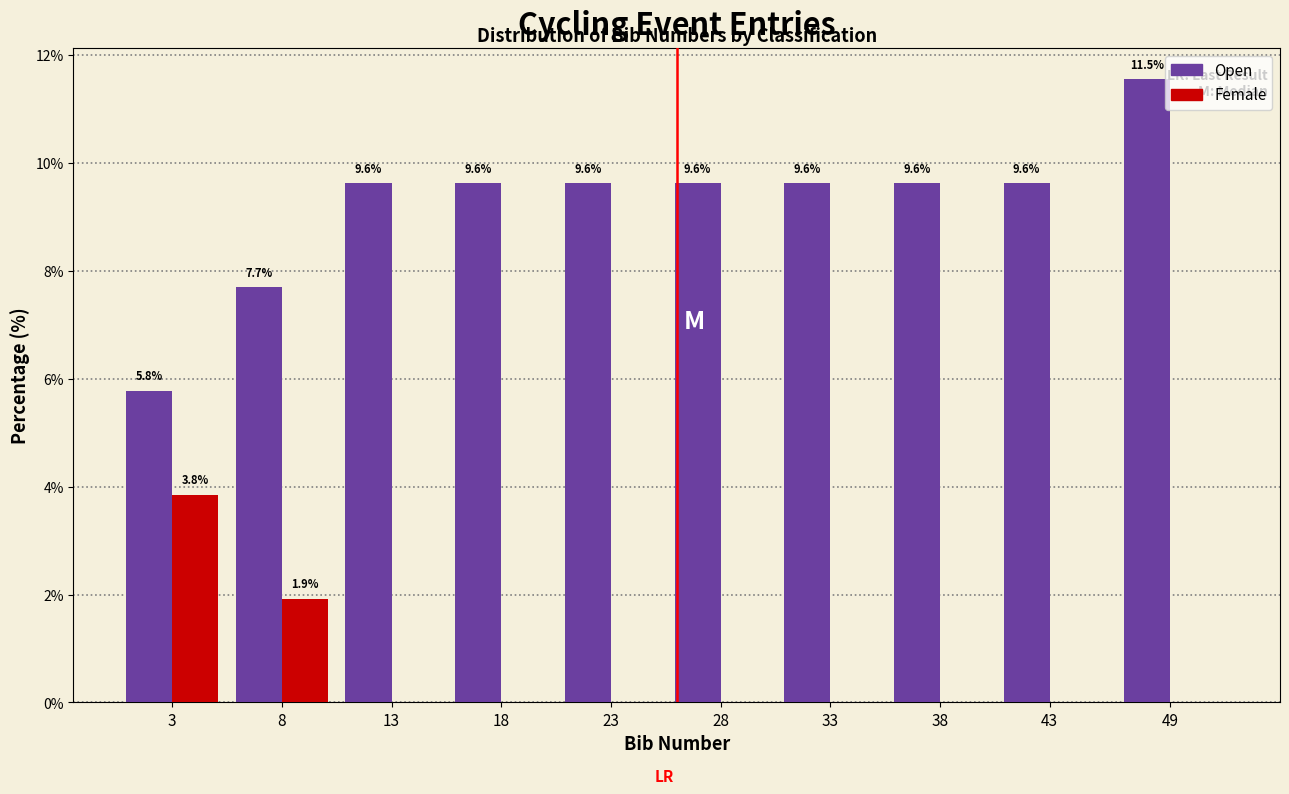

The value of Open at 18 is 9.6. True or false?

True